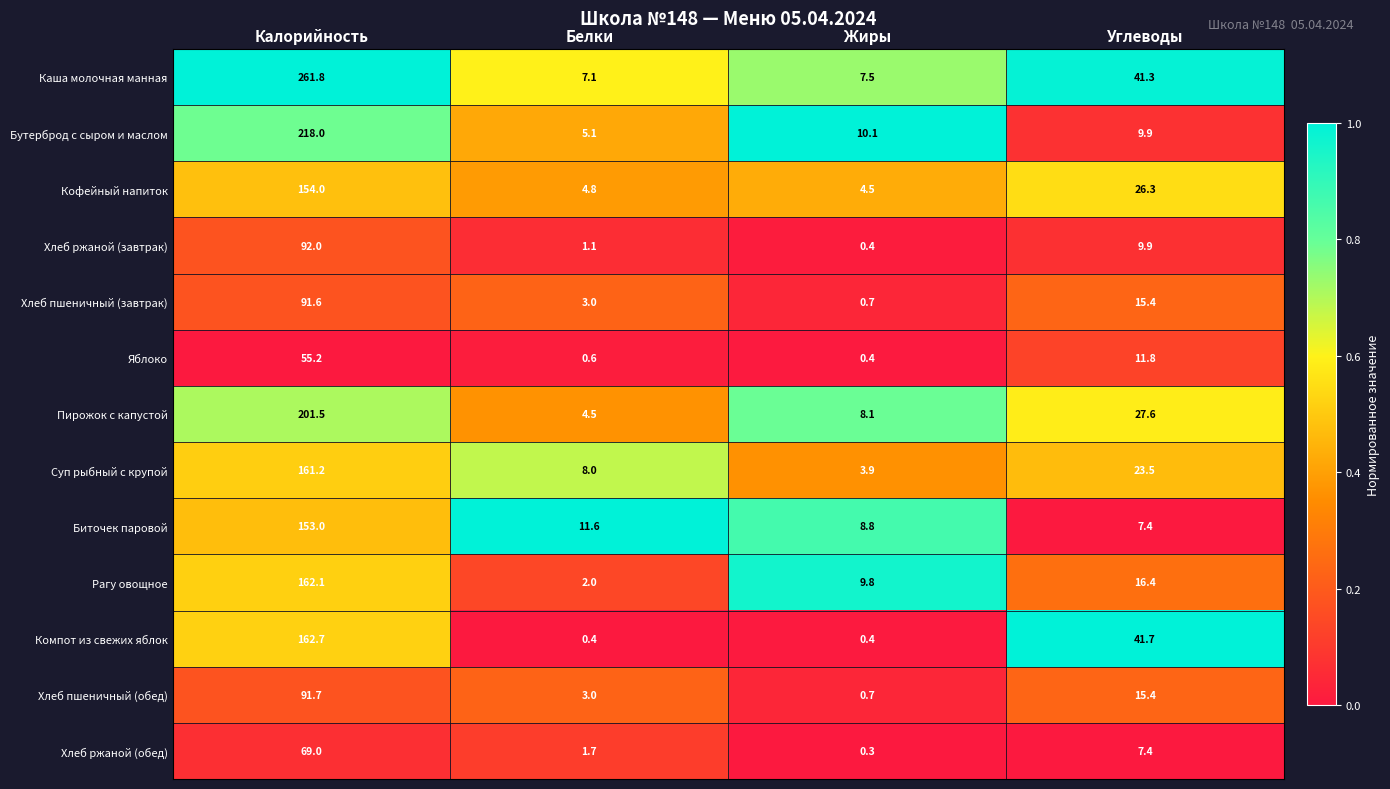

What is the sum of the Каша молочная манная values at Углеводы and Белки?

48.4